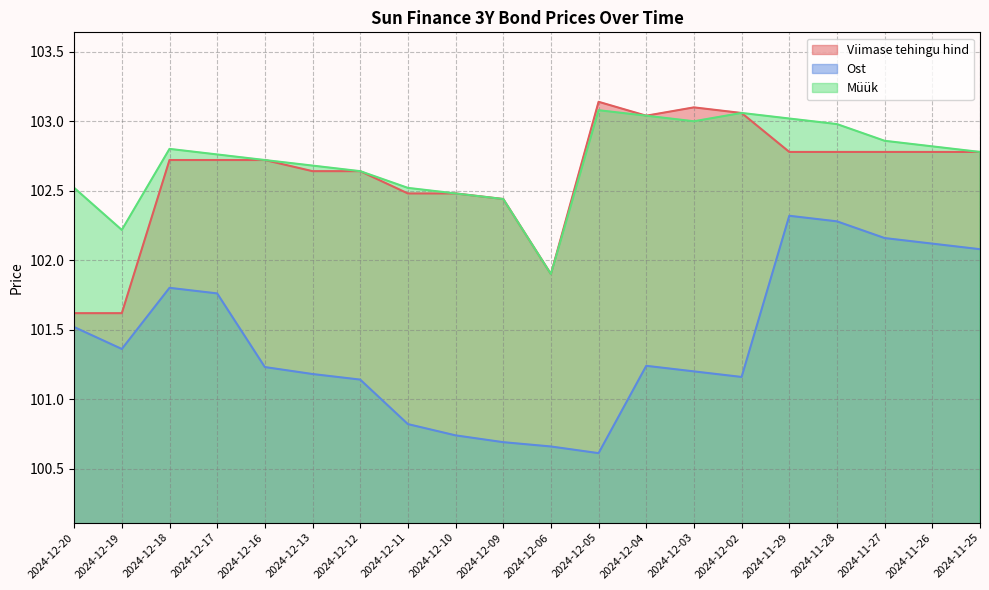

Which label corresponds to the smallest value in the chart?

2024-12-05